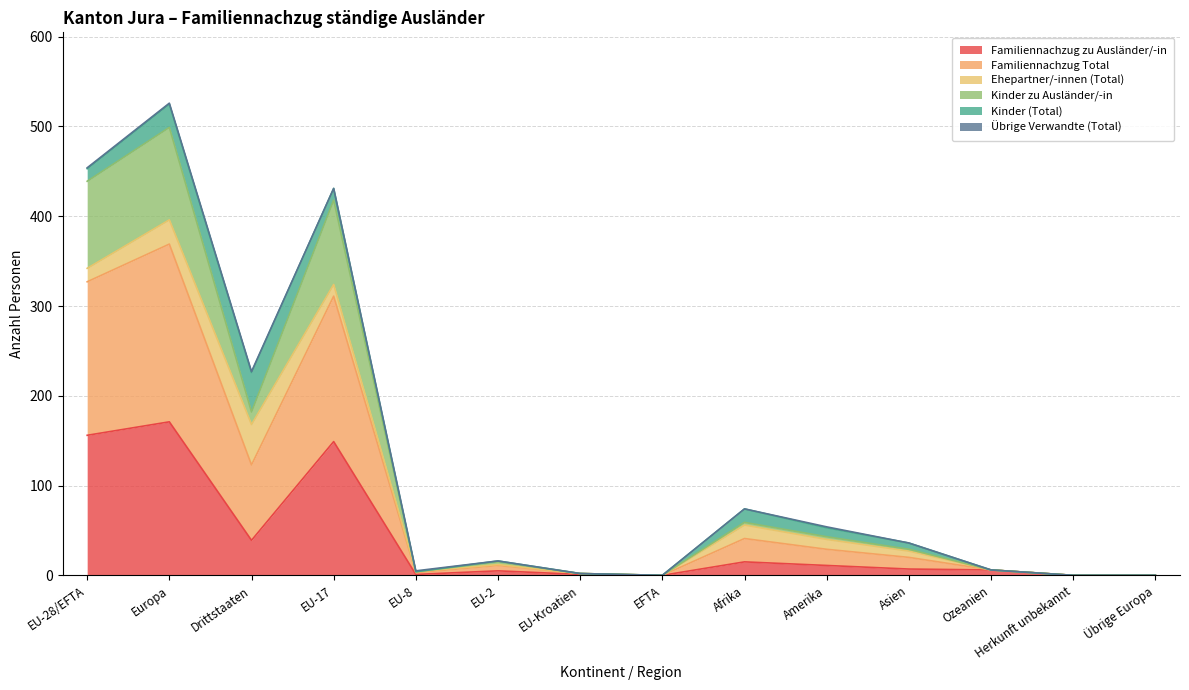

What is the maximum value for Familiennachzug zu Ausländer/-in?

171